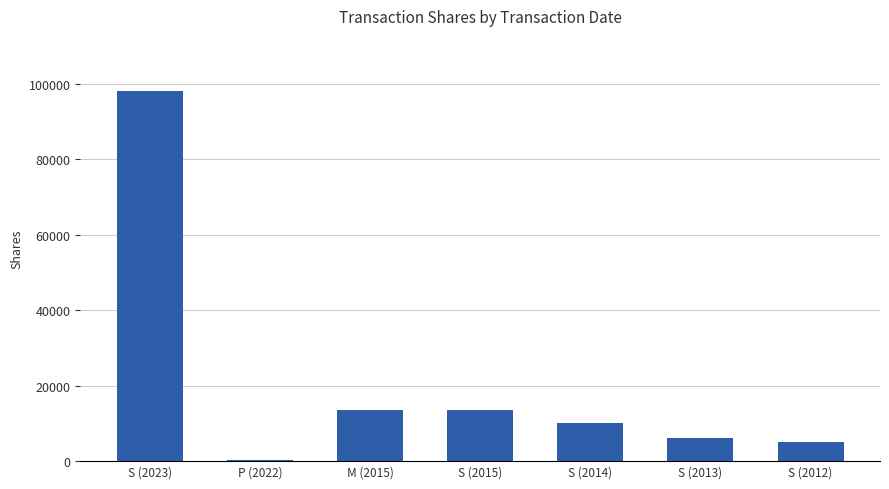

What is the average value?

20907